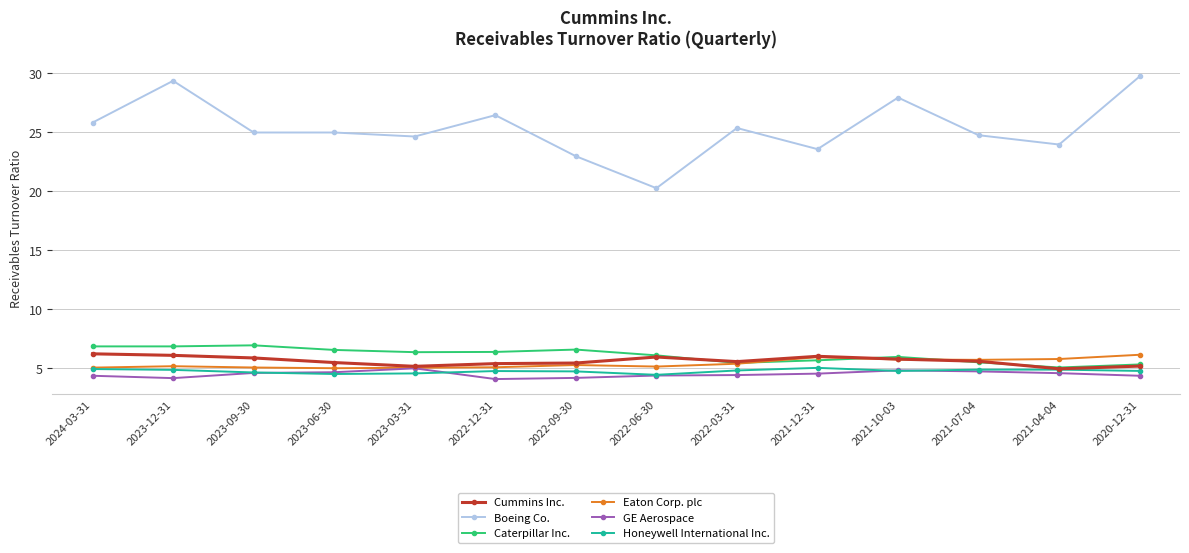

What is the label of the 14th point from the left?

2020-12-31